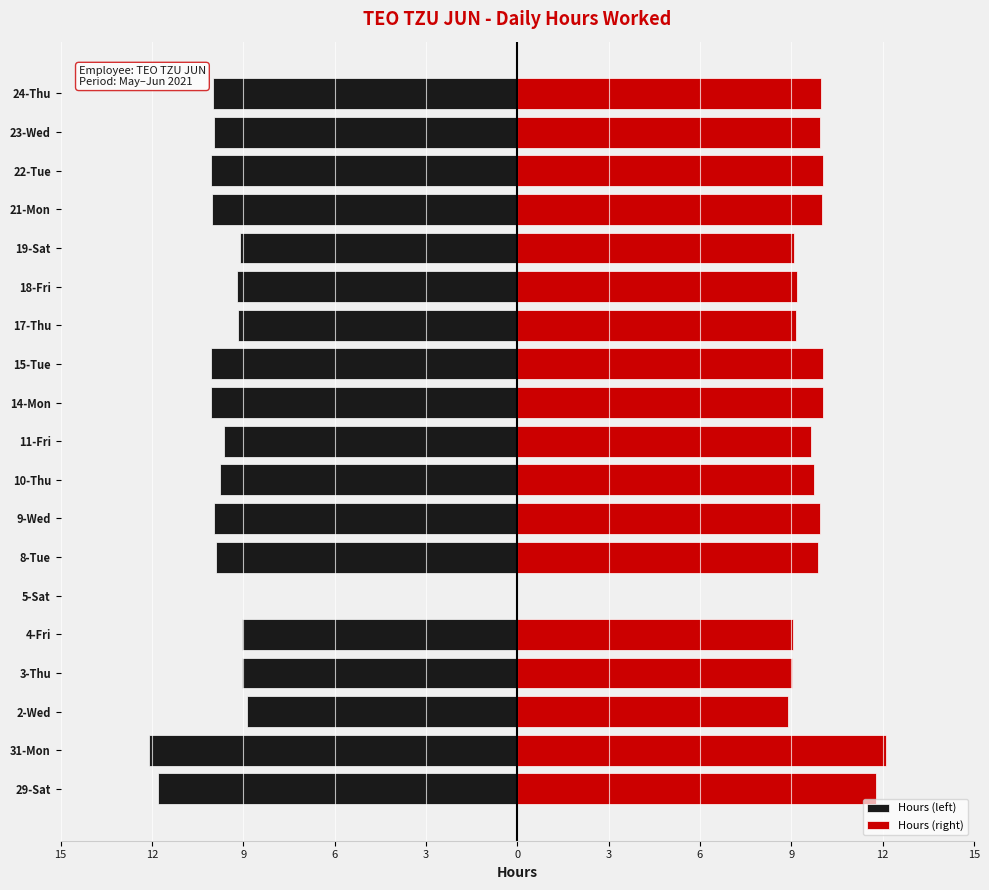

Which series has the largest total across all categories?

Hours (right)